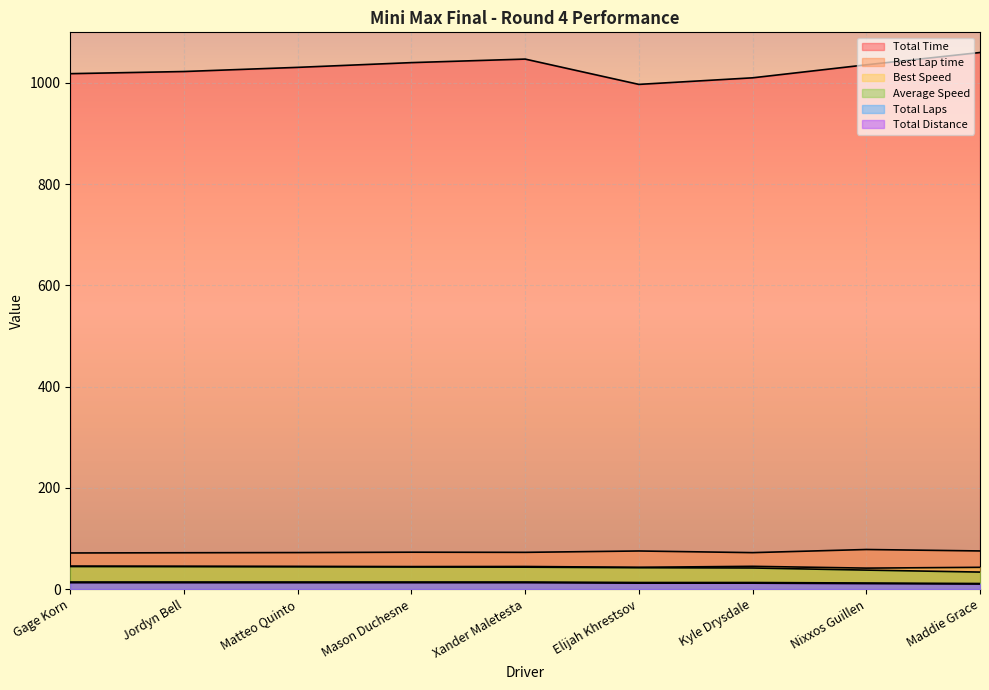

What position from the left is Matteo Quinto?

3